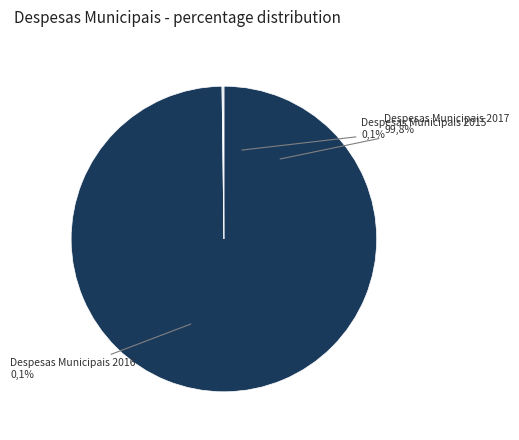

Rank the categories by value from highest to lowest.

Despesas Municipais 2017, Despesas Municipais 2016, Despesas Municipais 2015